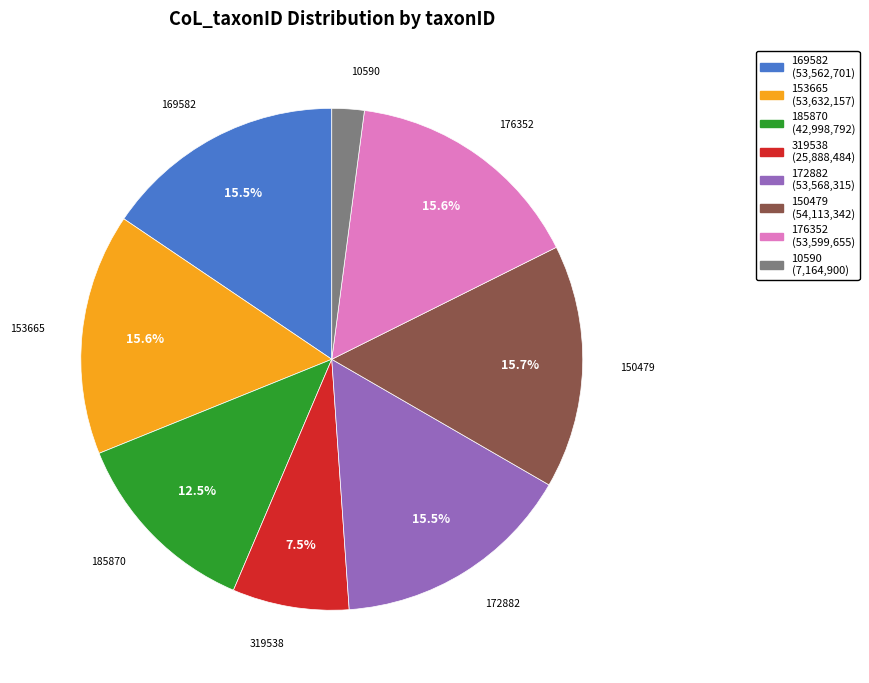

Approximately how many times larger is the value at 319538 compared to 150479?

0.5